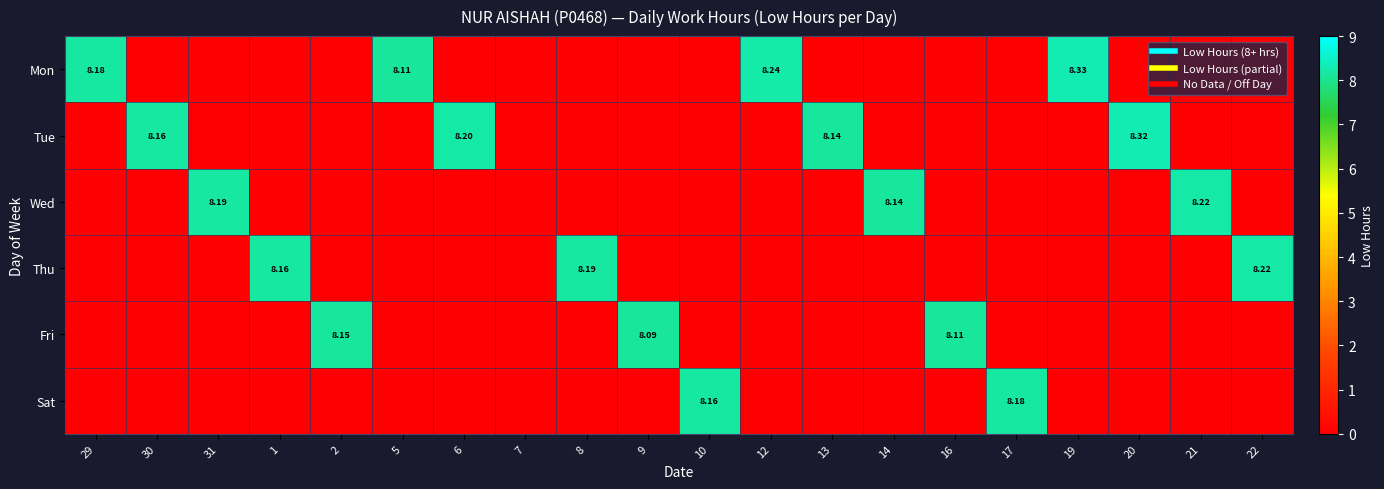

How many Sat values are between 0 and 1?

18